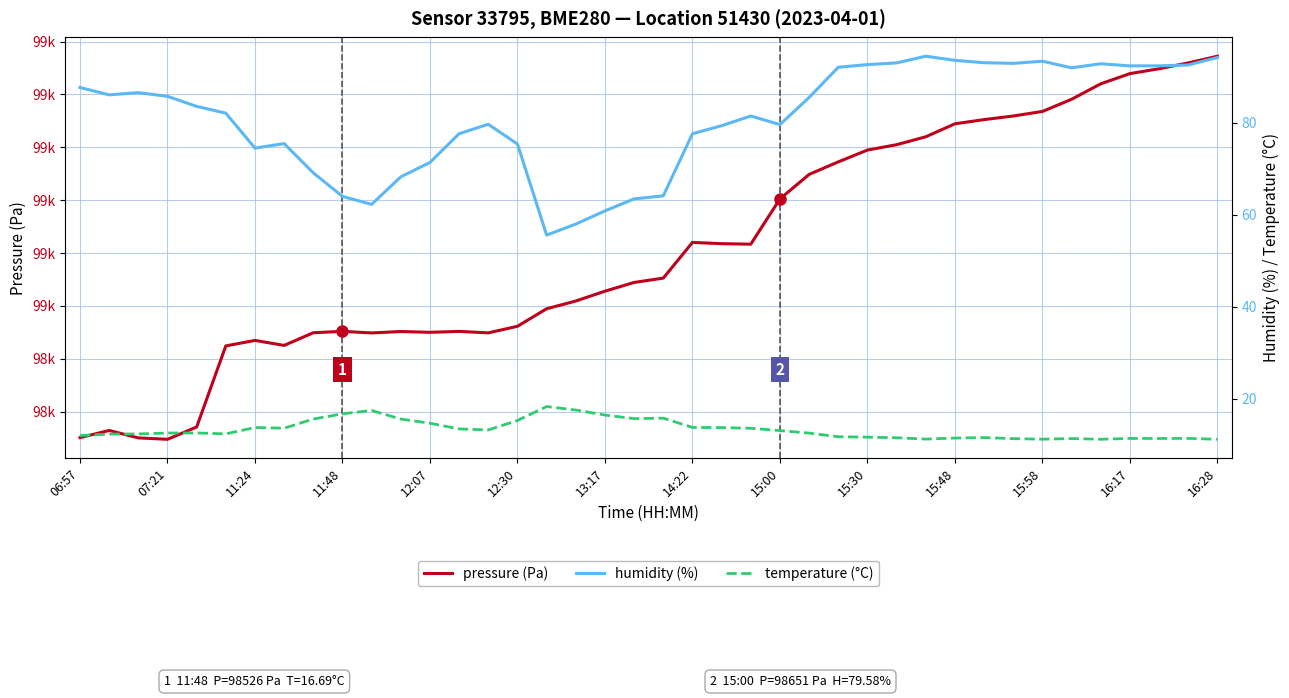

What is the maximum value shown in the chart?

98786.1